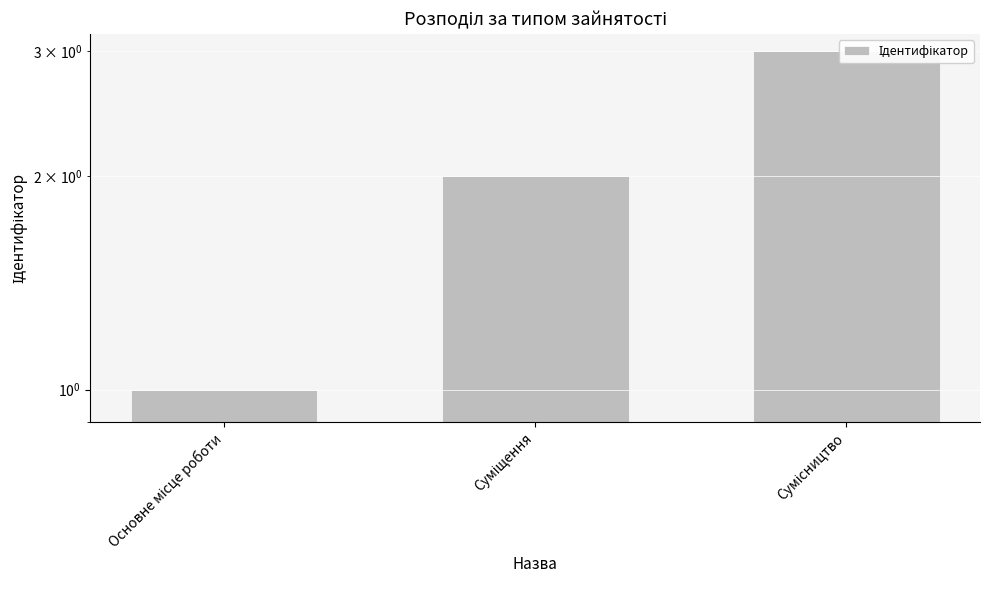

What is the sum of the values at Основне місце роботи and Суміщення?

3